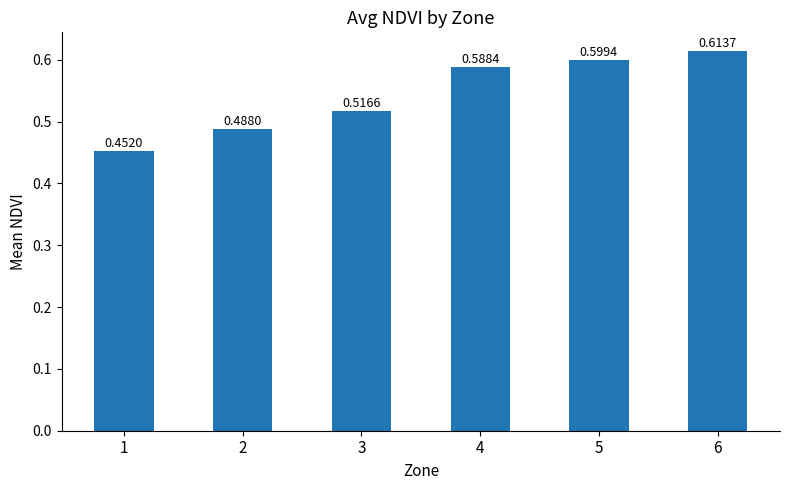

At which label is the value closest to 0?

1